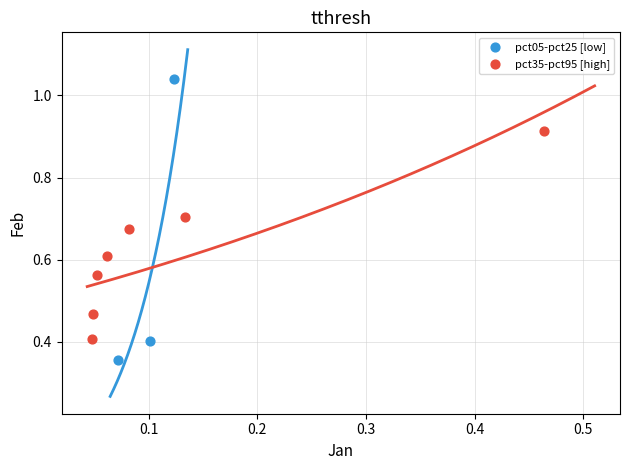

Which series contains the lowest Y value?

pct05-pct25 [low]